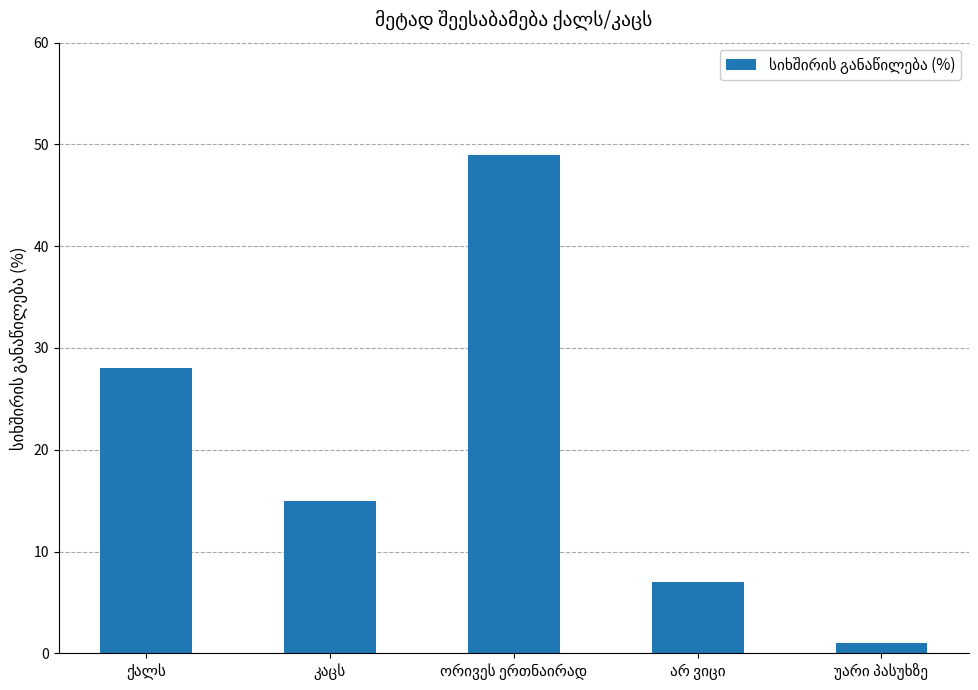

What is the maximum value shown in the chart?

49